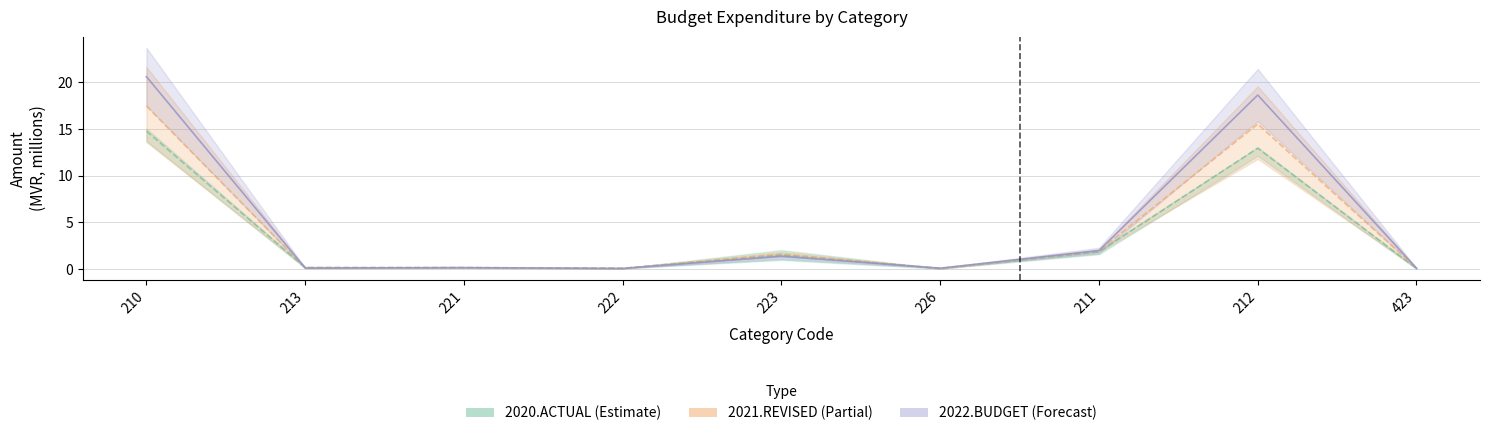

At how many categories does at least one series exceed 7?

2